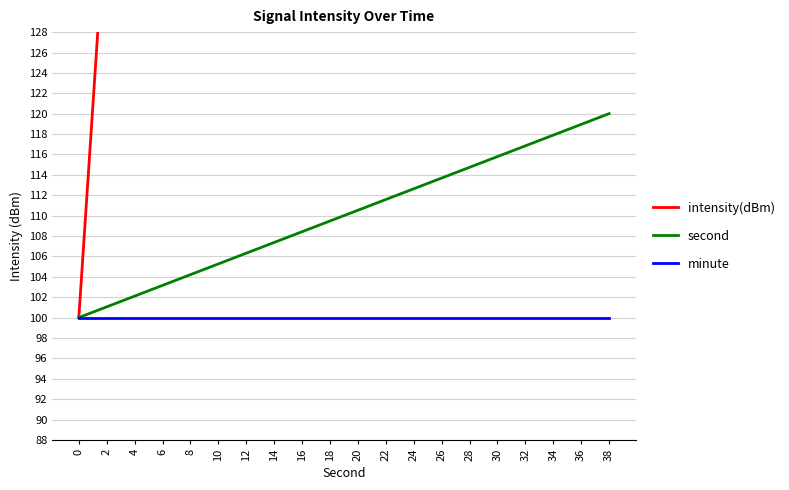

What is the difference between the second values at 14 and 36?

11.6